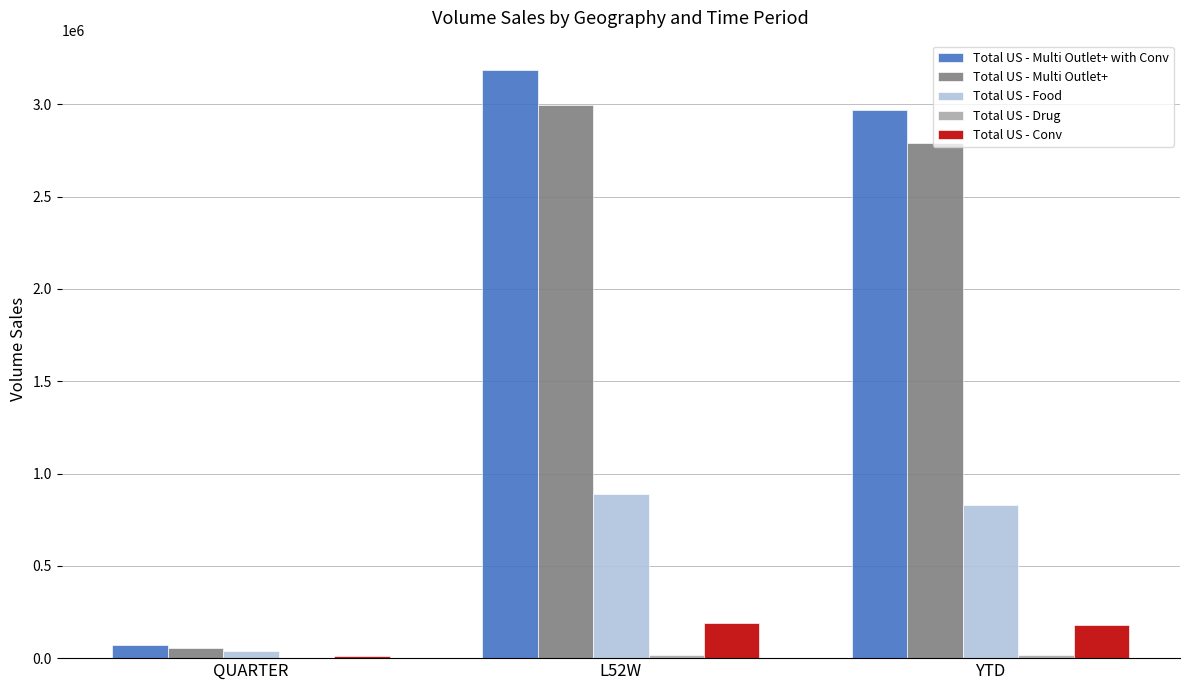

The value of Total US - Conv at QUARTER is 13434.9. True or false?

True